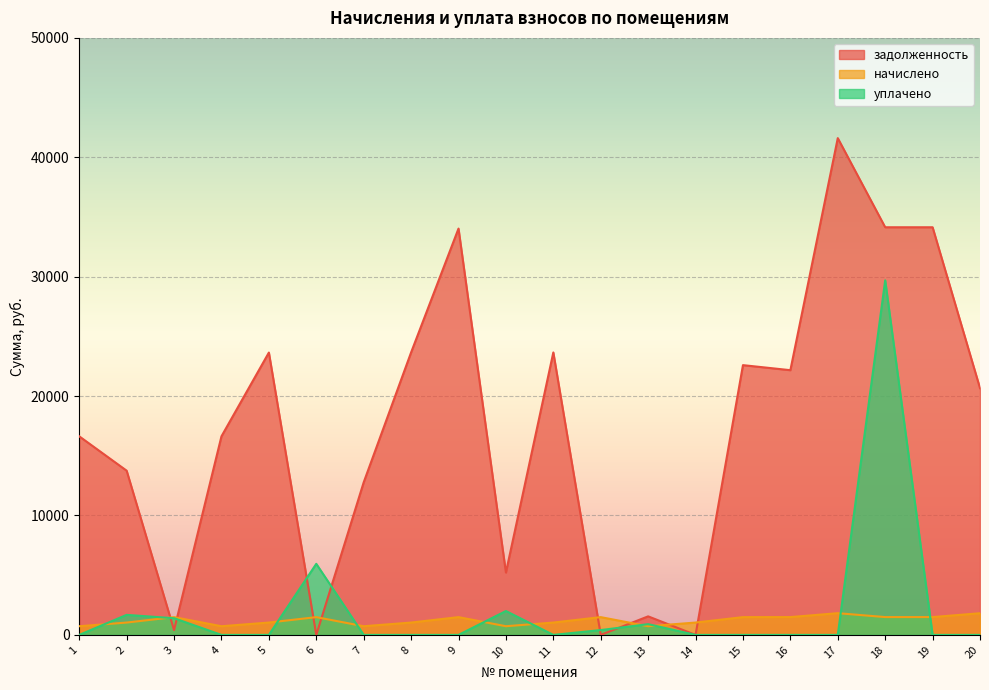

Which series has the largest total across all categories?

задолженность